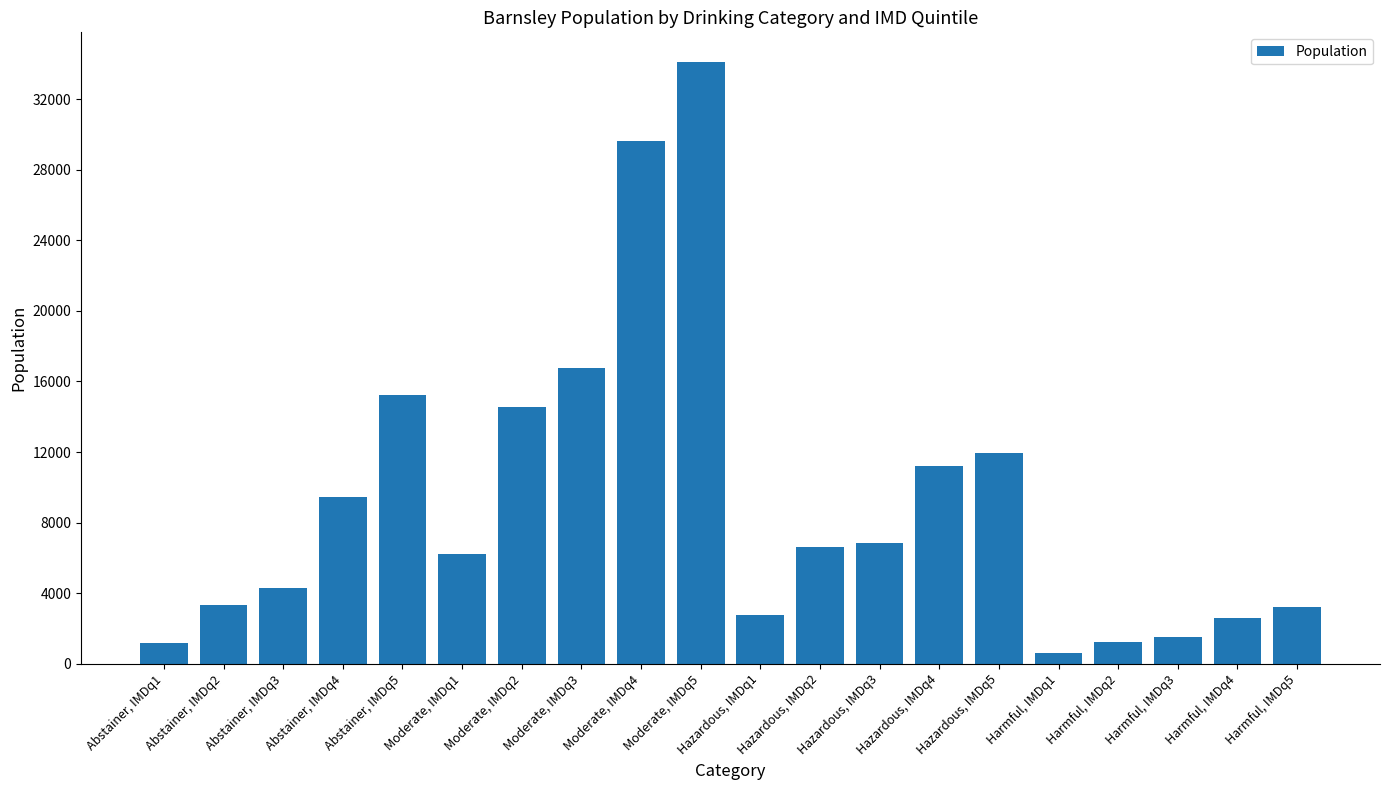

List the labels in order of value, largest first.

Moderate, IMDq5, Moderate, IMDq4, Moderate, IMDq3, Abstainer, IMDq5, Moderate, IMDq2, Hazardous, IMDq5, Hazardous, IMDq4, Abstainer, IMDq4, Hazardous, IMDq3, Hazardous, IMDq2, Moderate, IMDq1, Abstainer, IMDq3, Abstainer, IMDq2, Harmful, IMDq5, Hazardous, IMDq1, Harmful, IMDq4, Harmful, IMDq3, Harmful, IMDq2, Abstainer, IMDq1, Harmful, IMDq1